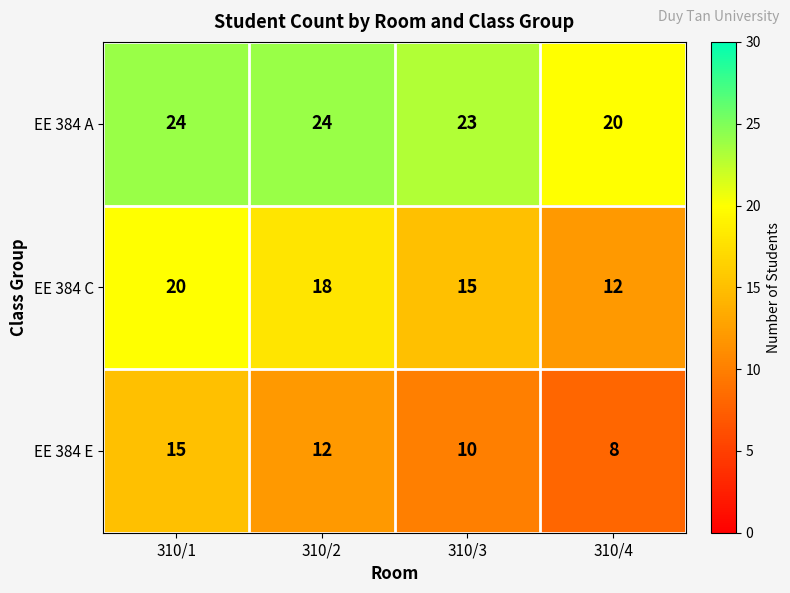

Reading right to left, what are all the values shown in this chart?

EE 384 A: 20	23	24	24
EE 384 C: 12	15	18	20
EE 384 E: 8	10	12	15